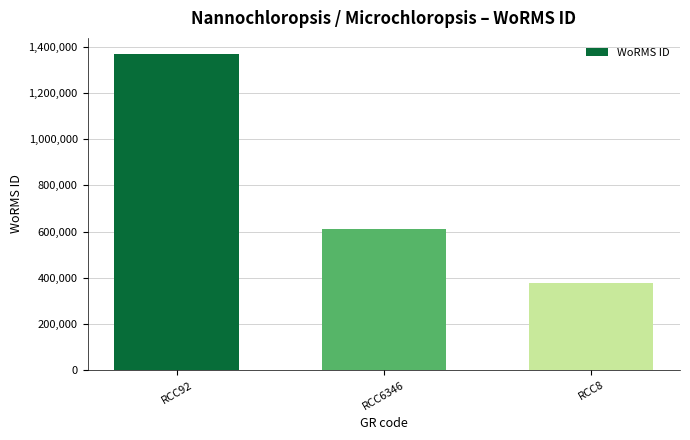

Reading right to left, list all the values displayed in this chart.

375856	613134	1370287